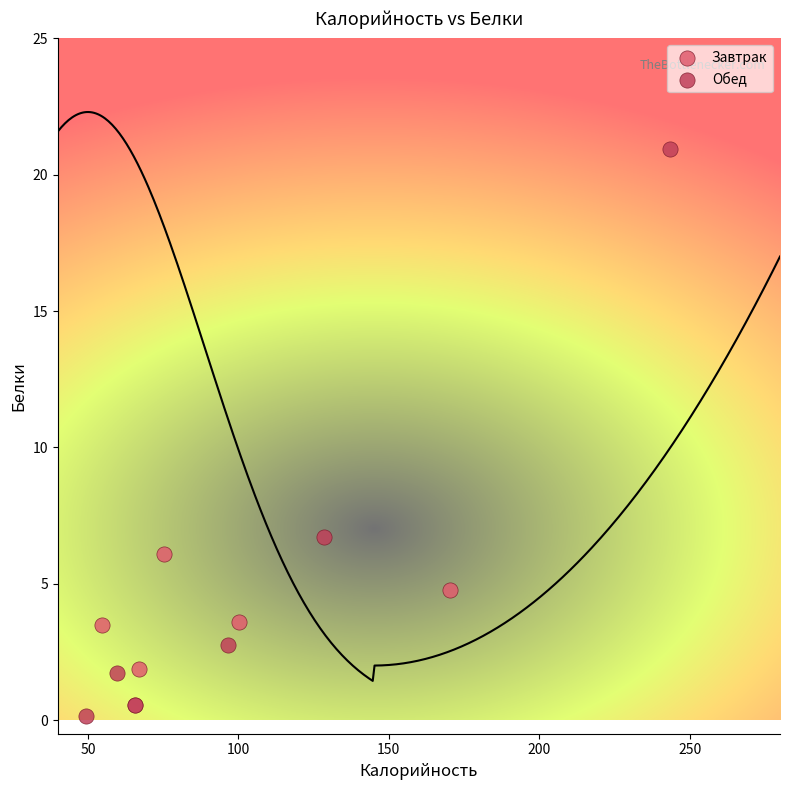

Which series contains the lowest Y value?

Обед